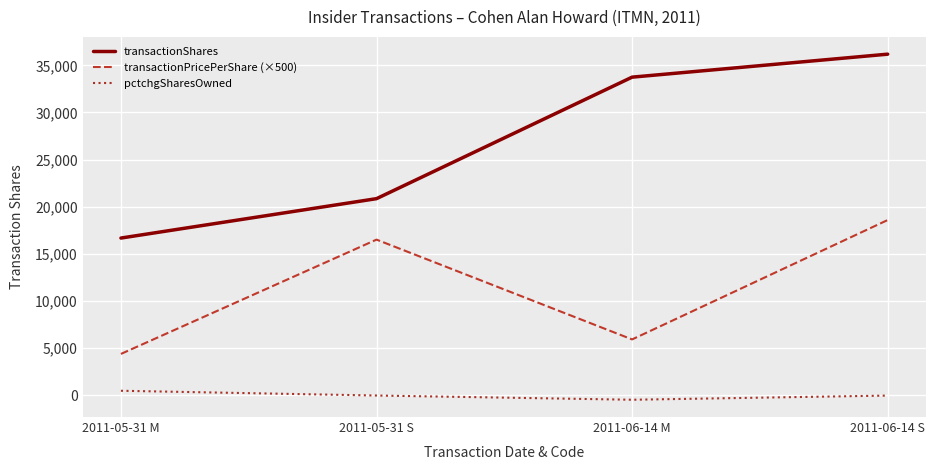

Where is transactionShares nearest to the value 26427?

2011-05-31 S